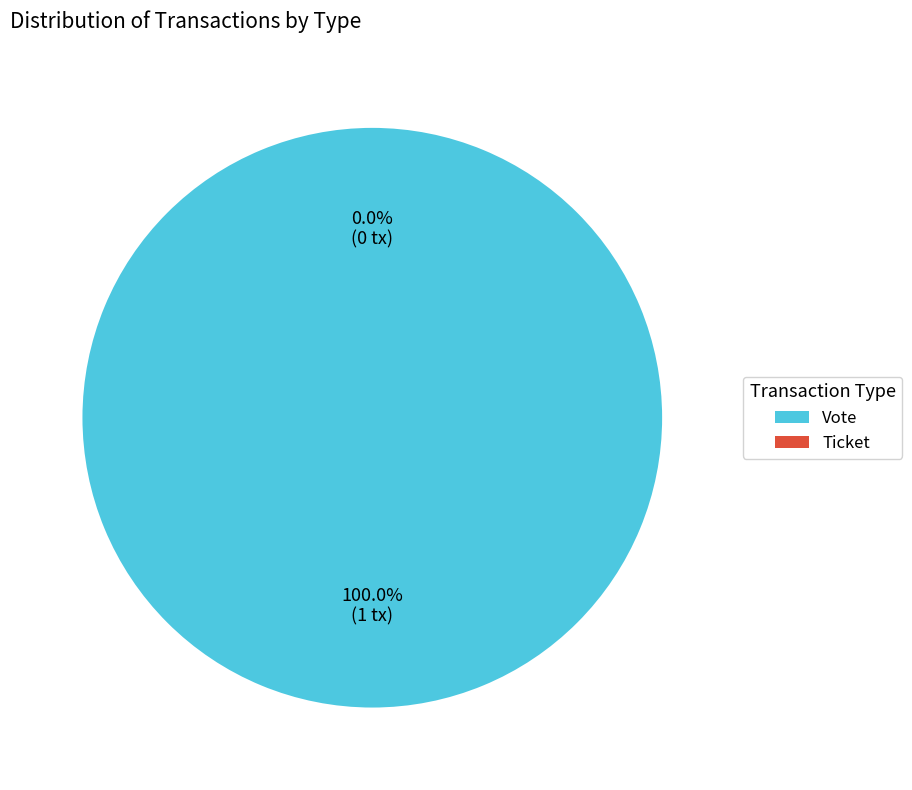

How many slices are in this pie chart?

2